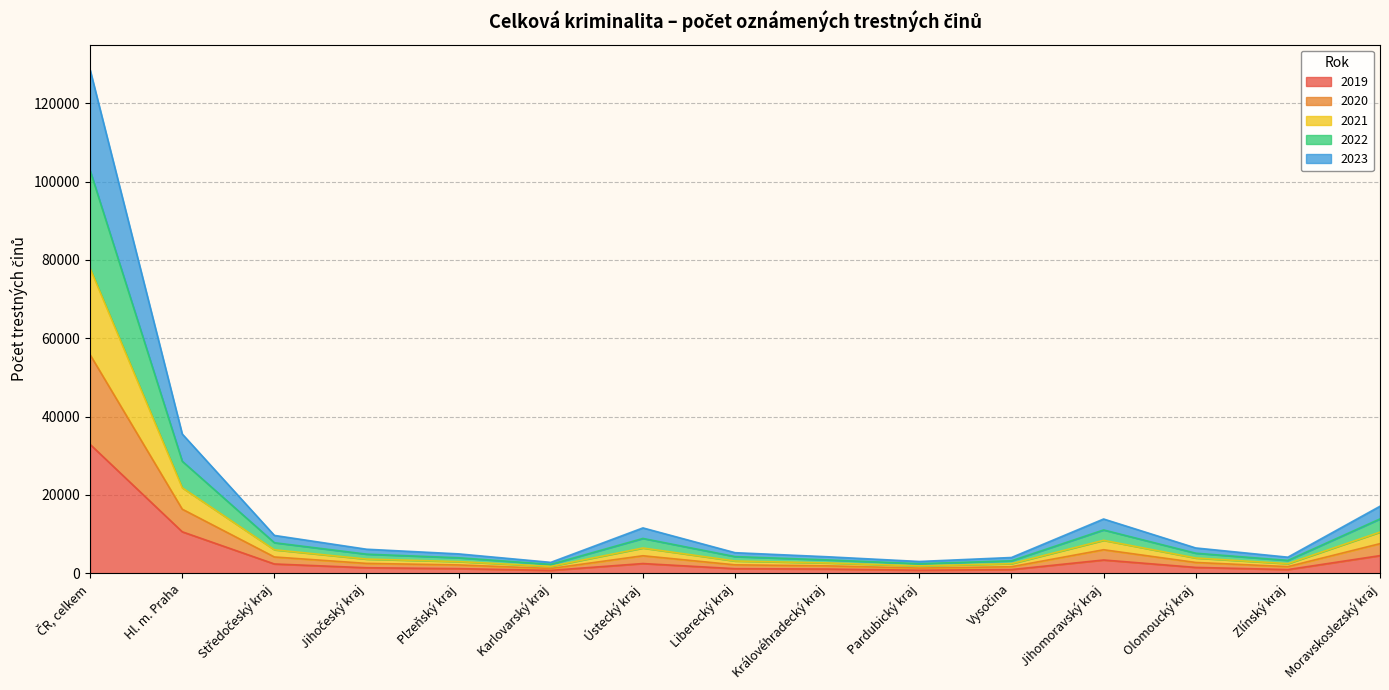

At which label does 2023 first exceed 2510?

ČR, celkem